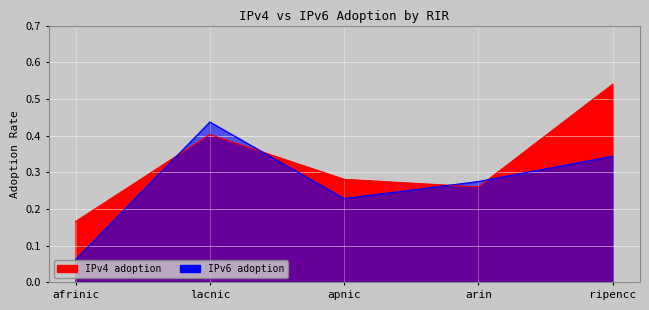

What are all the series names shown in the legend?

IPv4 adoption, IPv6 adoption